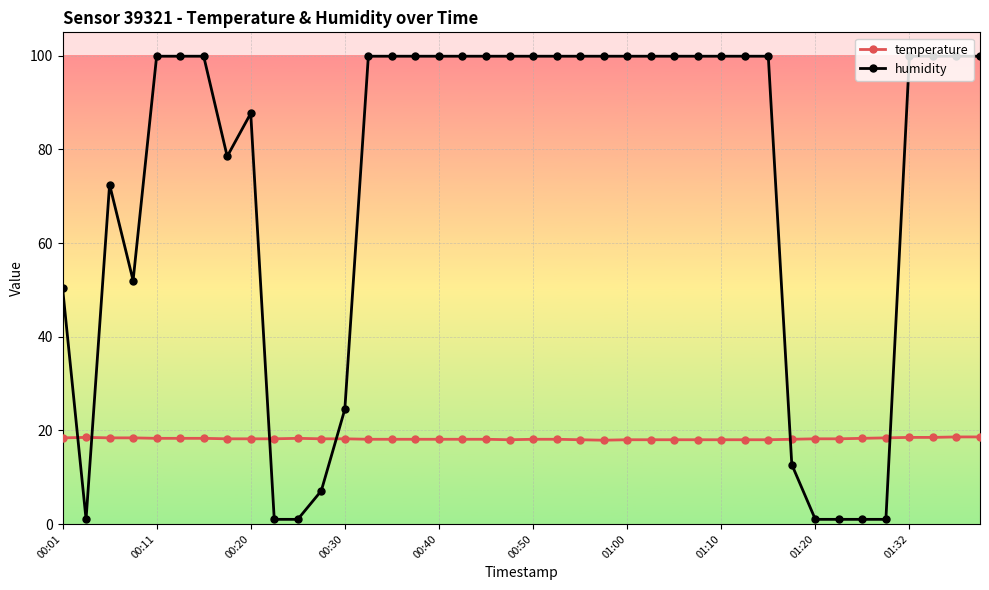

Is this an area chart (filled region under the line)?

No